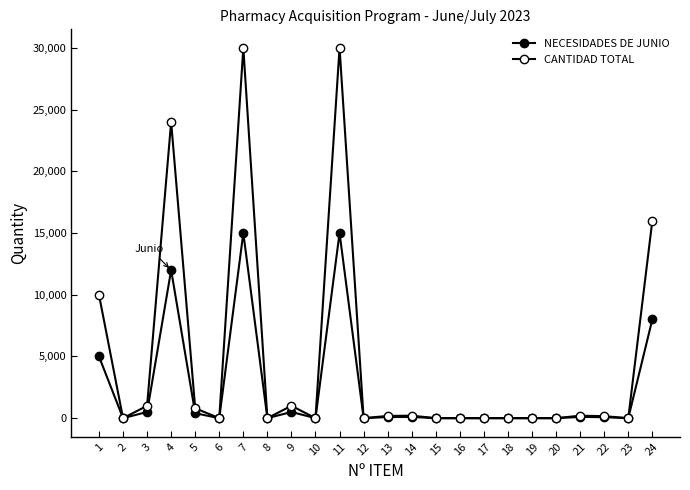

What is the sum of all NECESIDADES DE JUNIO values?

56770